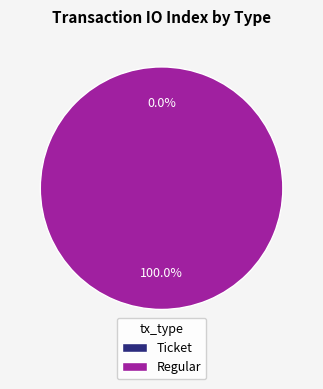

What is the change in value from Ticket to Regular?

+6